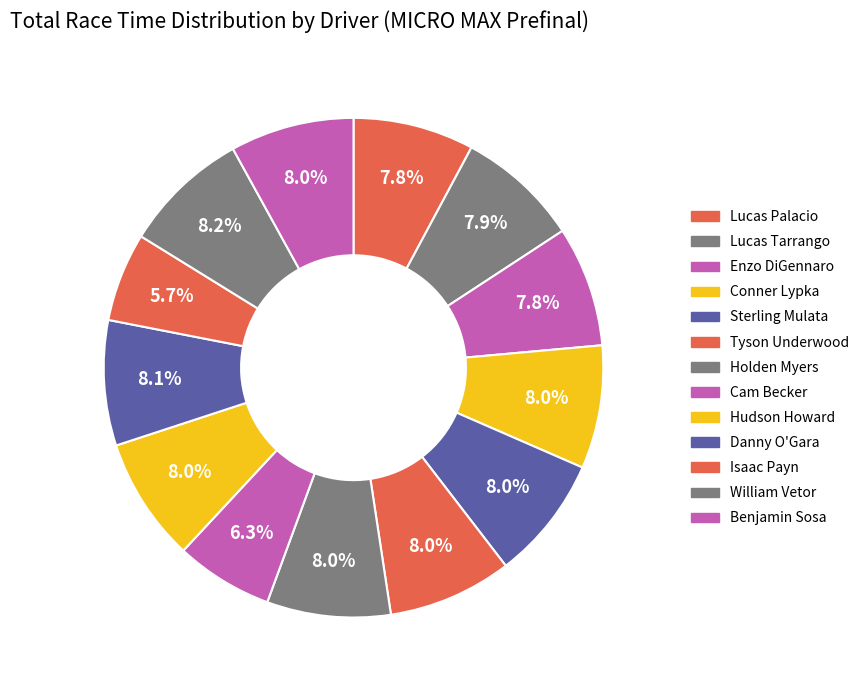

Is there a majority slice in this chart?

No